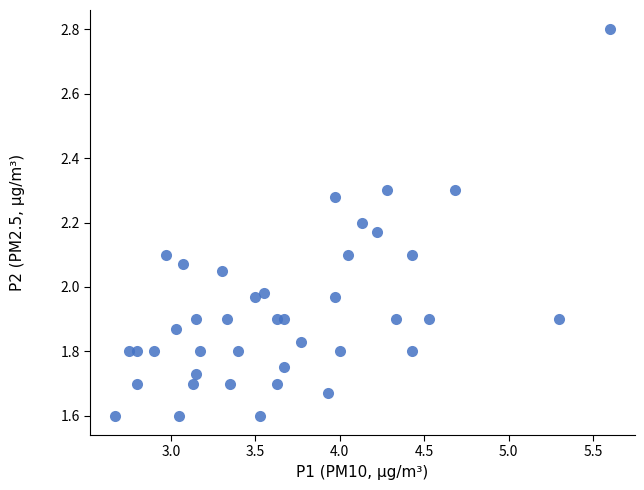

What is the range of X values (max minus min)?

2.9